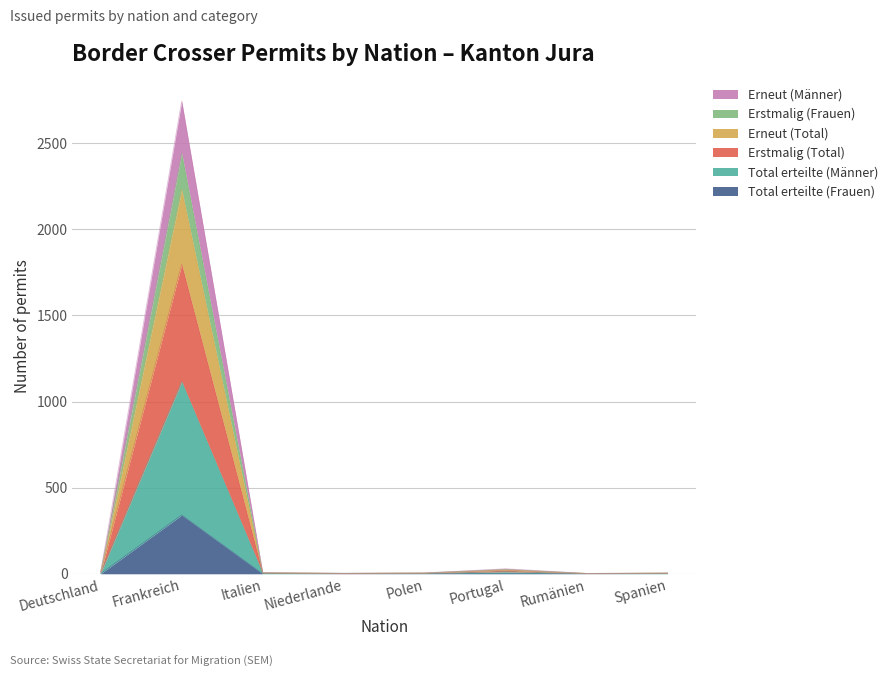

What are all the series names shown in the legend?

Erneut (Männer), Erstmalig (Frauen), Erneut (Total), Erstmalig (Total), Total erteilte (Männer), Total erteilte (Frauen)